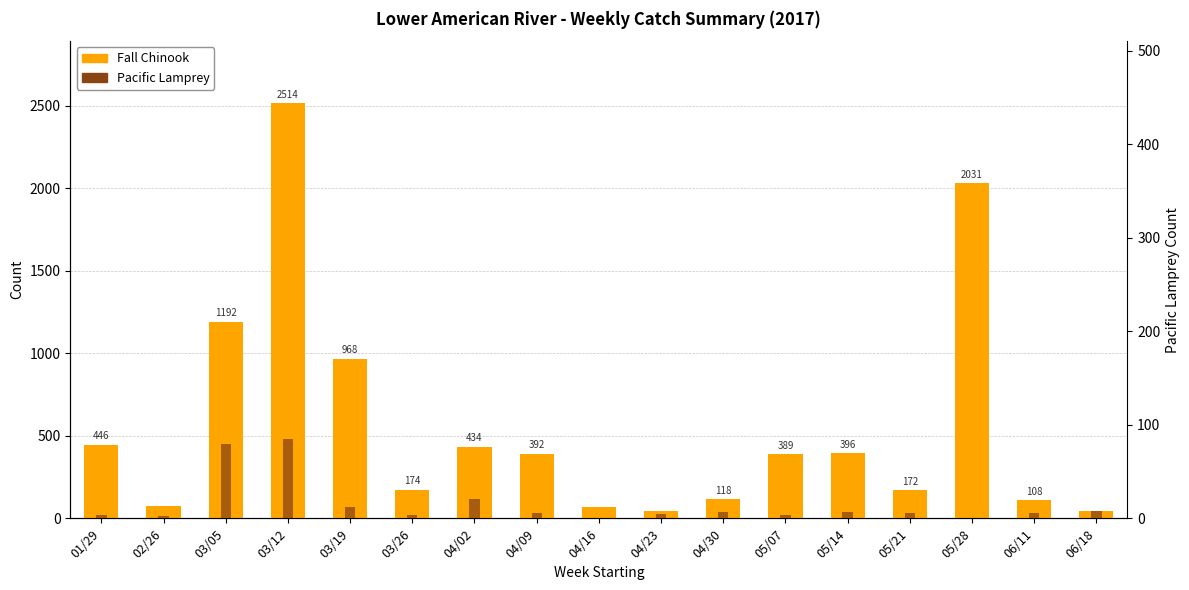

What is the maximum value for Fall Chinook?

2514